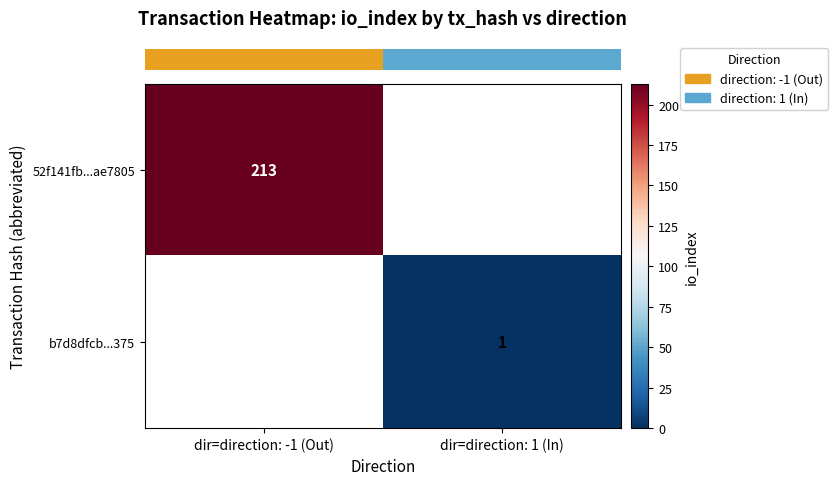

Rank the series by their average value, from highest to lowest.

row_0, row_1